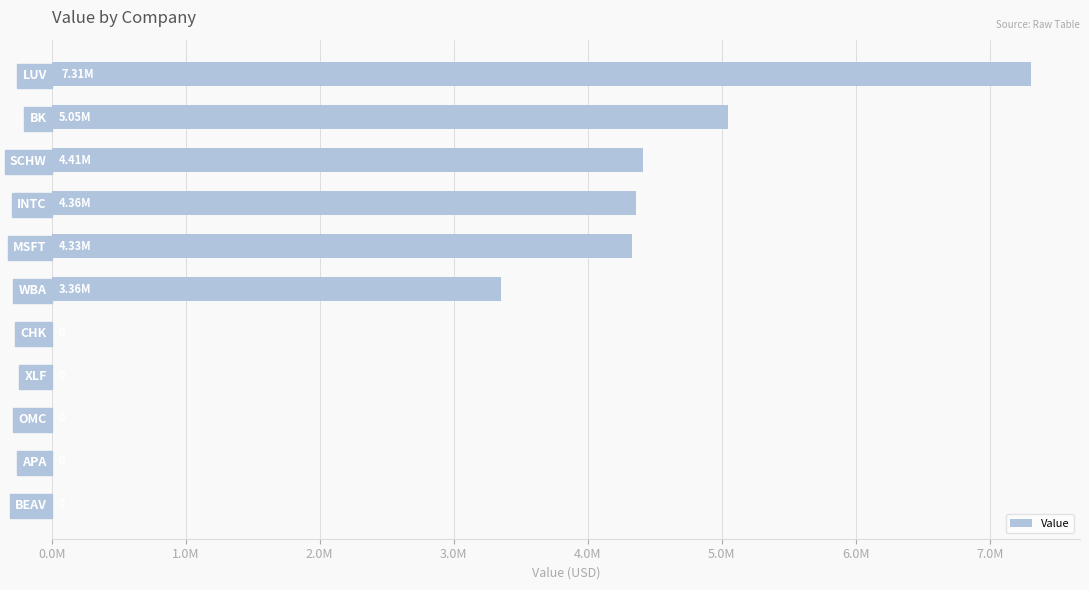

What is the average value?

2620000